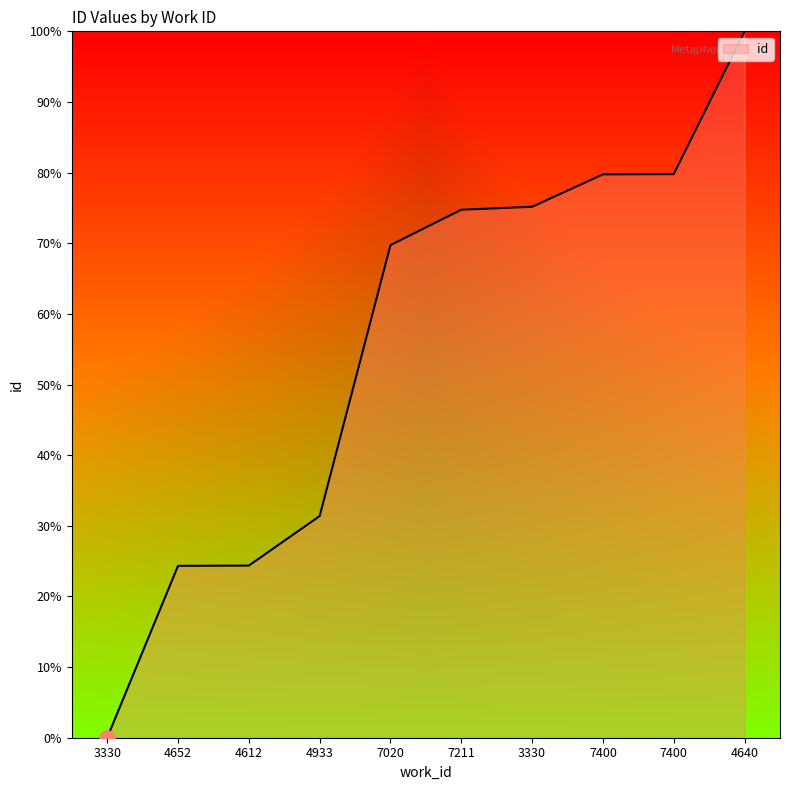

How many lines are shown in the chart?

1